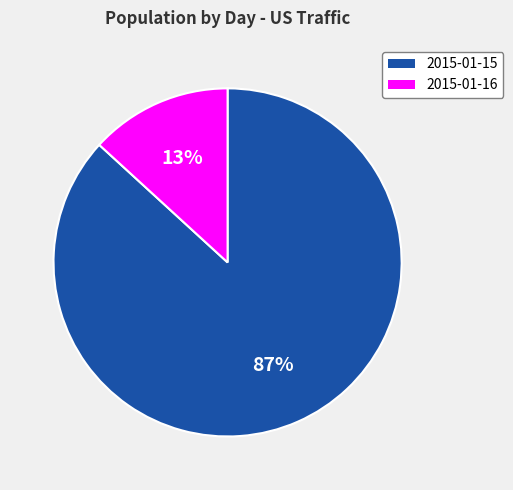

True or false: 2015-01-16 accounts for 22% of the total.

False